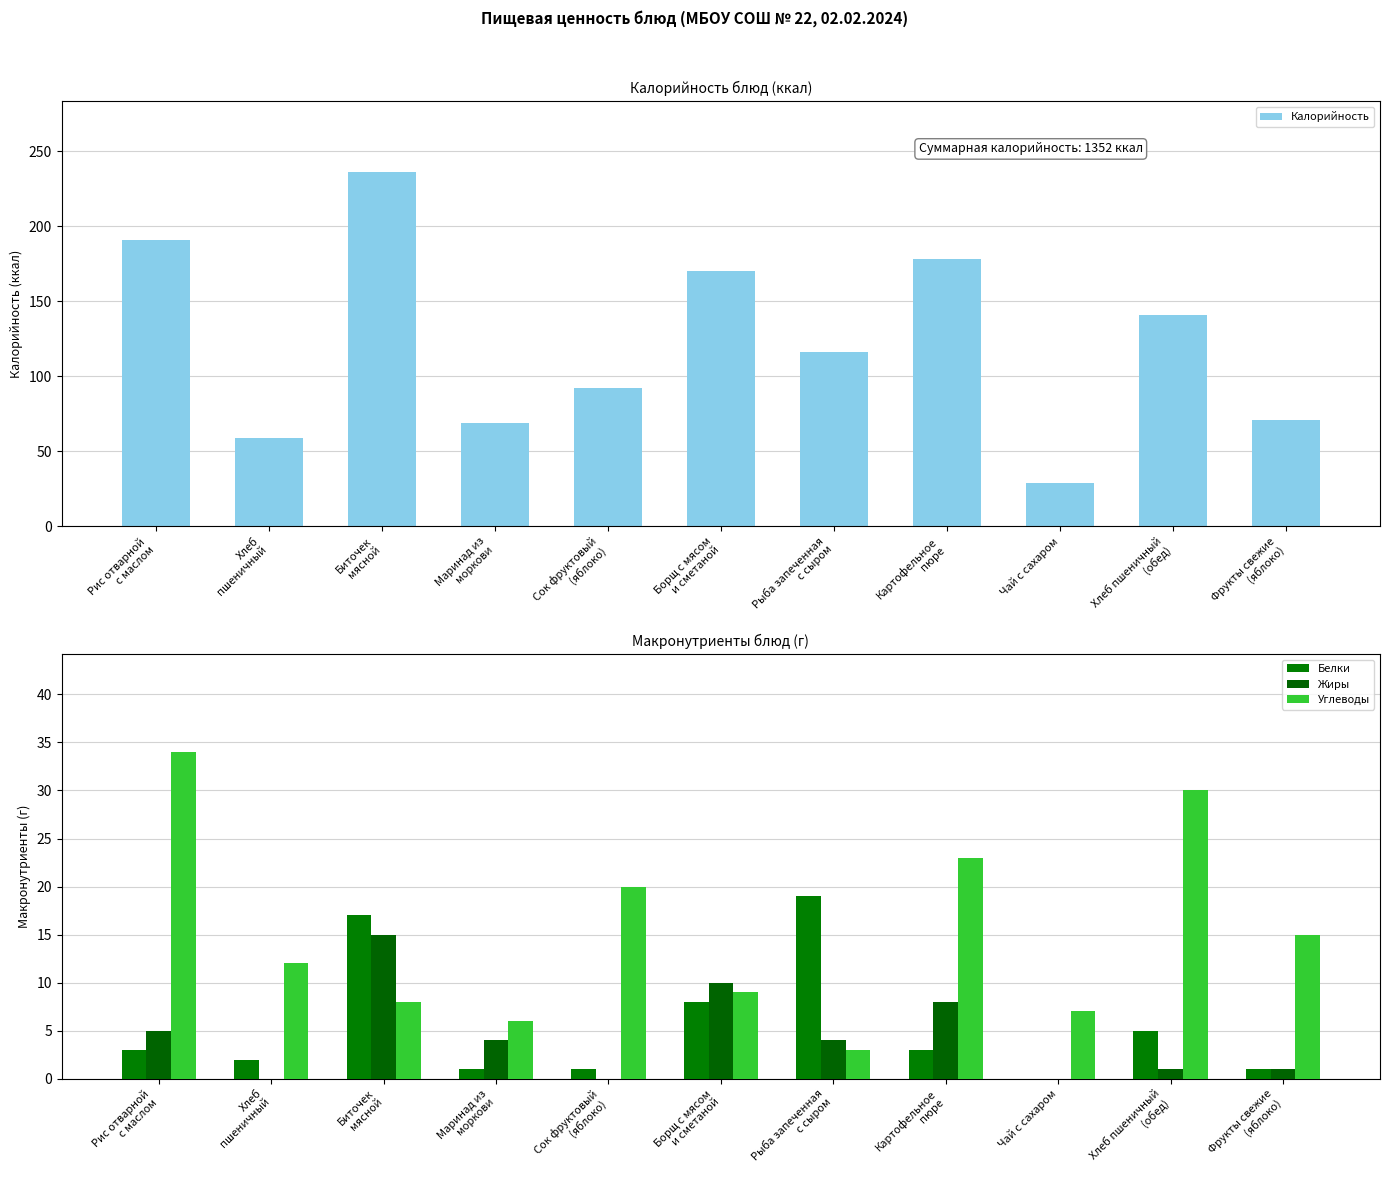

What is the label of the 10th bar from the right?

Хлеб
пшеничный